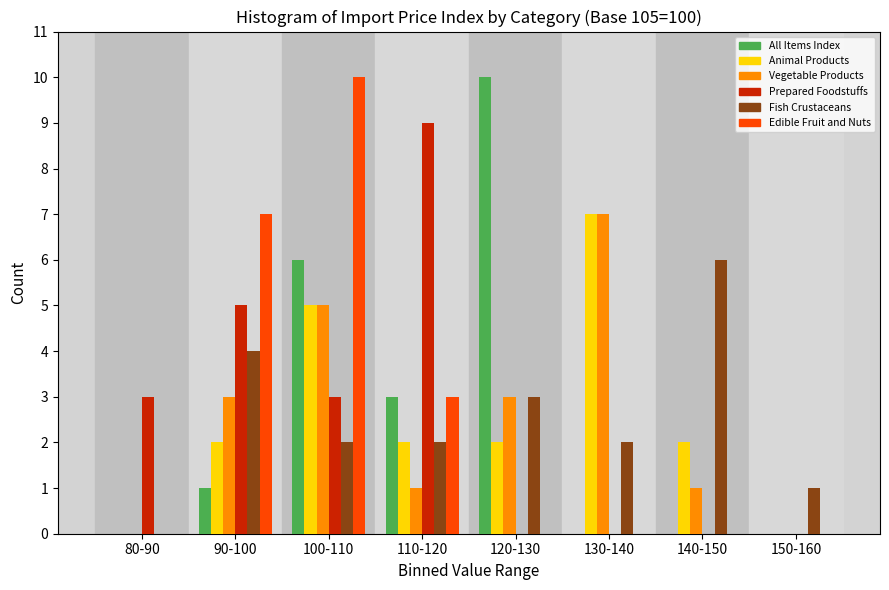

What is the highest value of the Prepared Foodstuffs series?

9